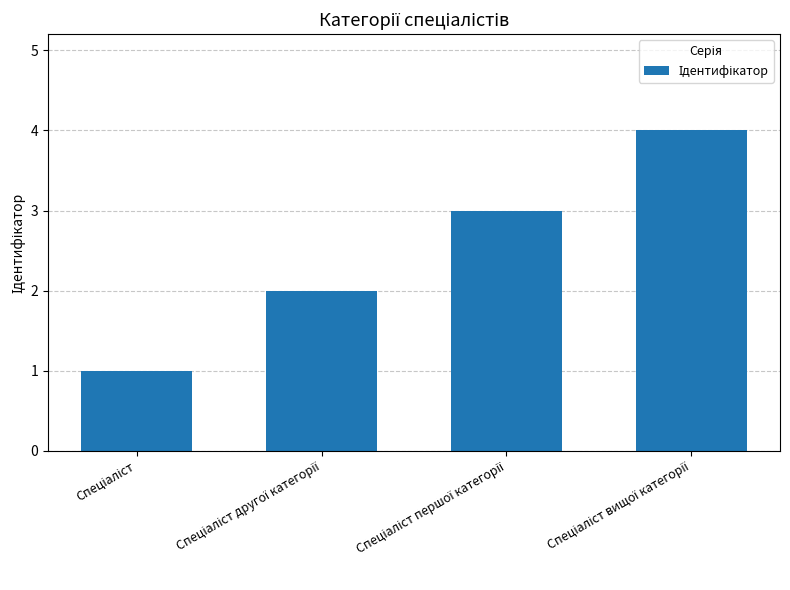

What is the sum of all values?

10